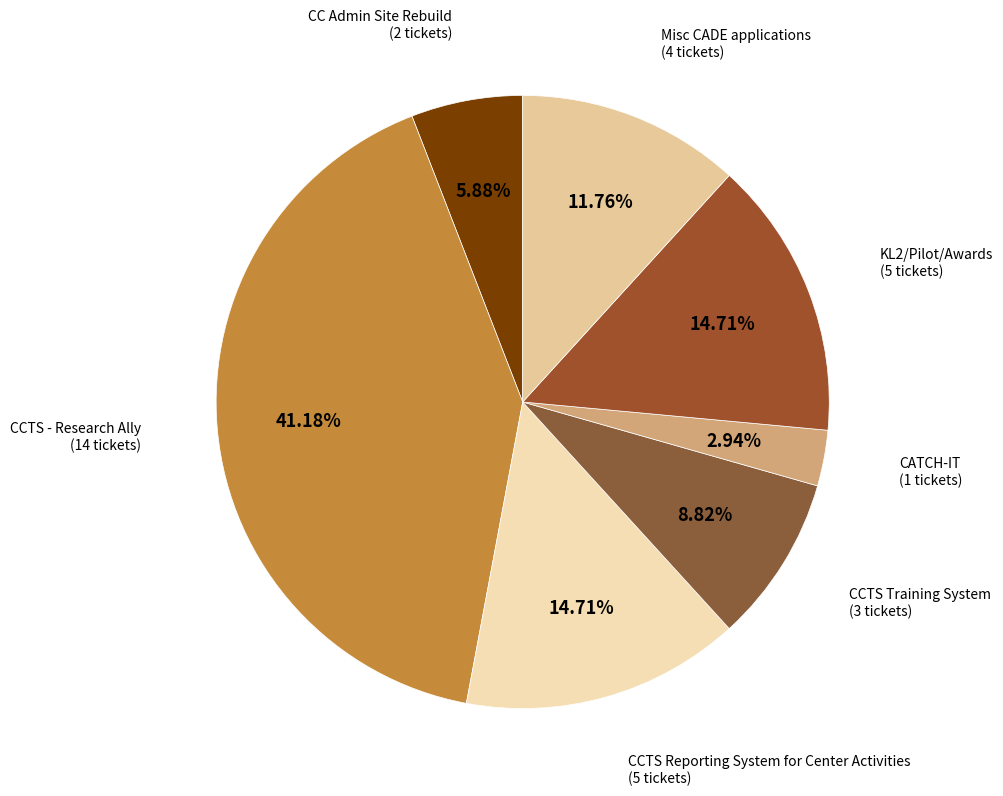

What percentage do CATCH-IT and Misc CADE applications together represent?

14.7%